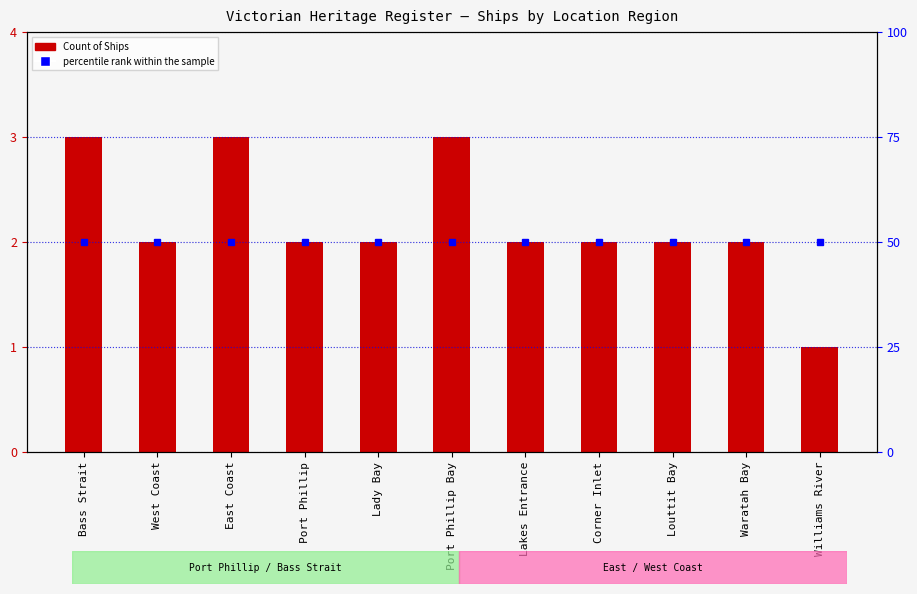

How many bars are there in total?

11